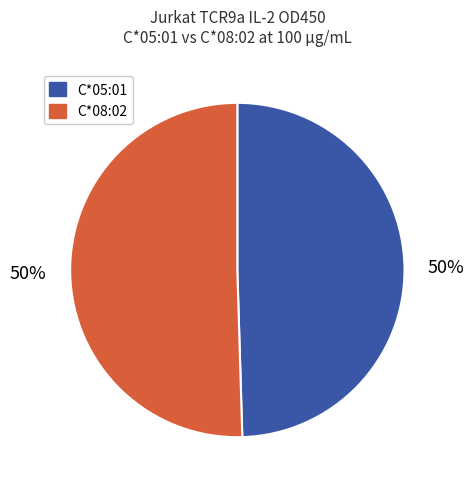

The C*05:01 slice represents 44% of the pie. True or false?

False